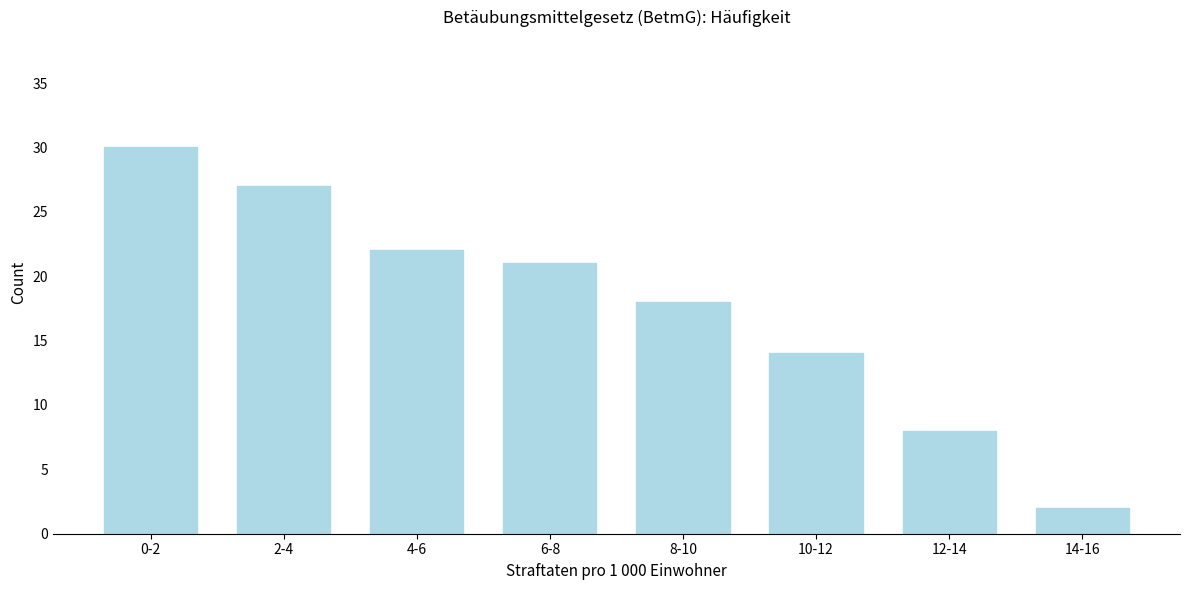

Reading left to right, list all the values displayed in this chart.

0-2=30	2-4=27	4-6=22	6-8=21	8-10=18	10-12=14	12-14=8	14-16=2